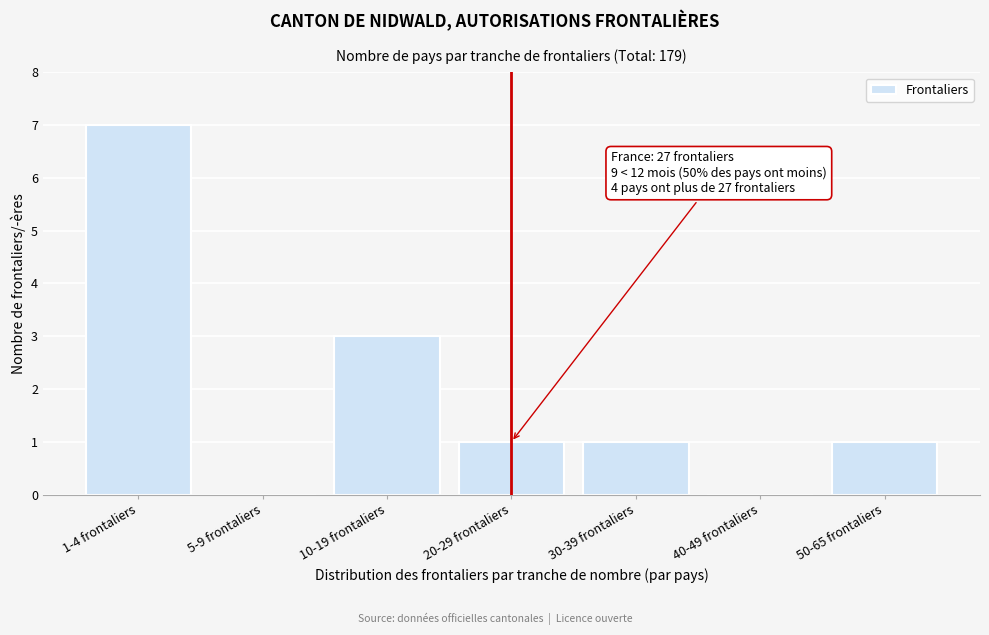

What is the greatest value displayed?

7